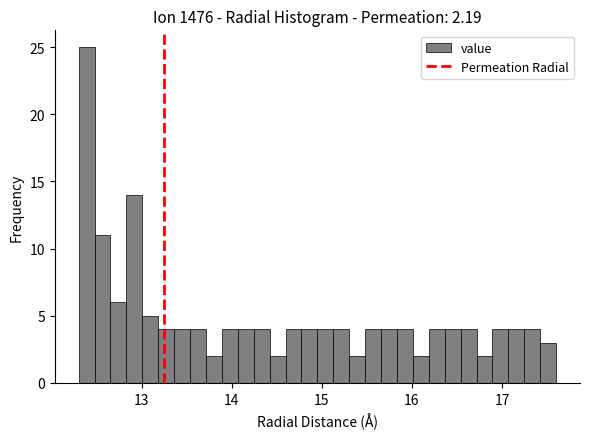

Read against the x-axis, roughly where is the centre of the tallest bar?

12.4